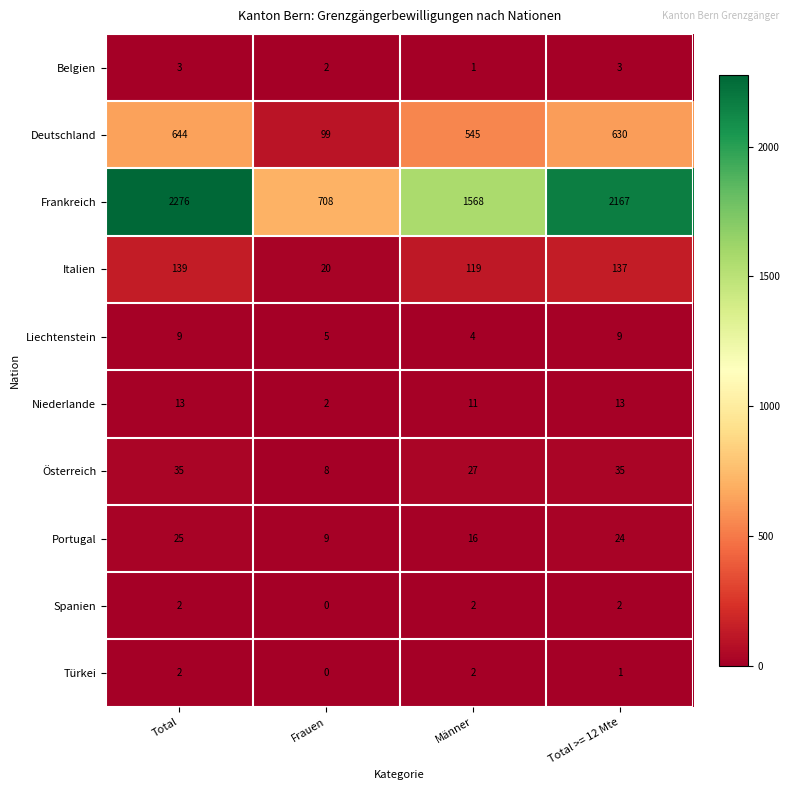

Count the number of data series in this chart.

10